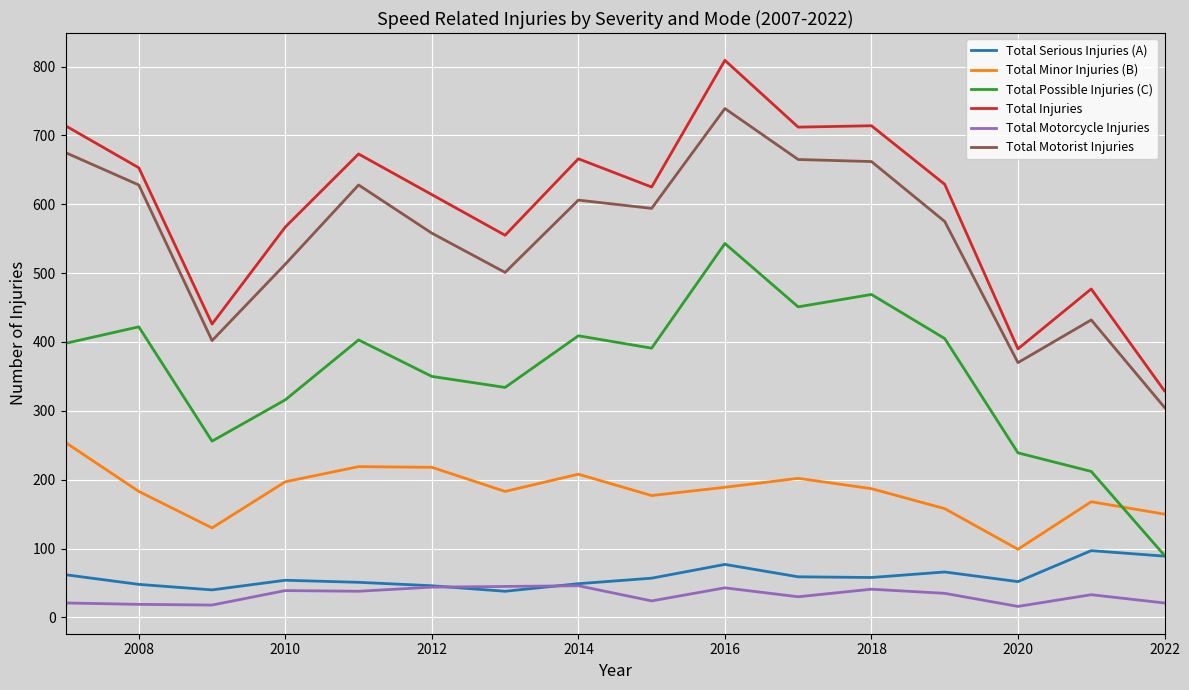

List the series in order of their peak value, highest first.

Total Injuries, Total Motorist Injuries, Total Possible Injuries (C), Total Minor Injuries (B), Total Serious Injuries (A), Total Motorcycle Injuries